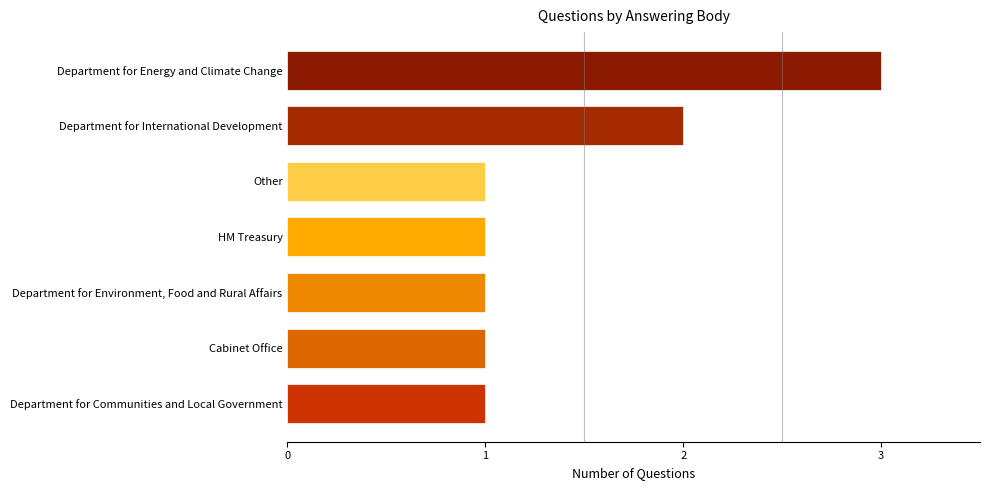

True or false: the data shows 5 at Department for Energy and Climate Change.

False